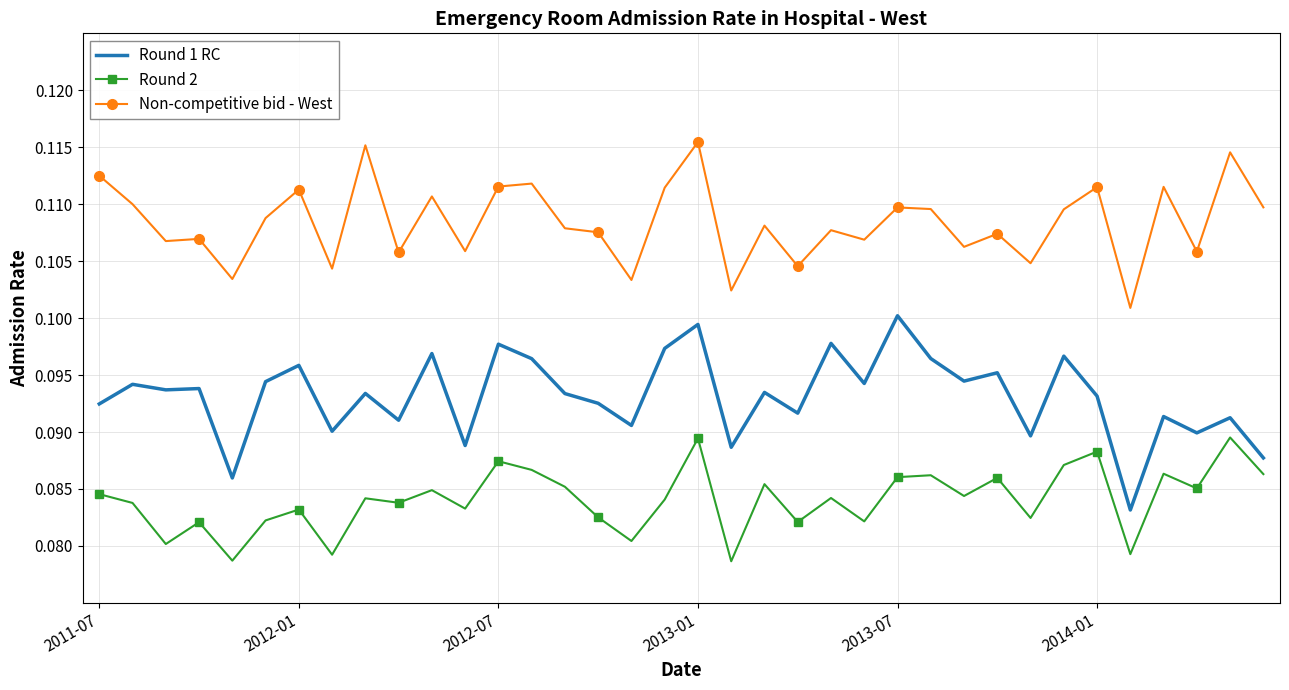

Rank the series by their average value, from highest to lowest.

Non-competitive bid - West, Round 1 RC, Round 2